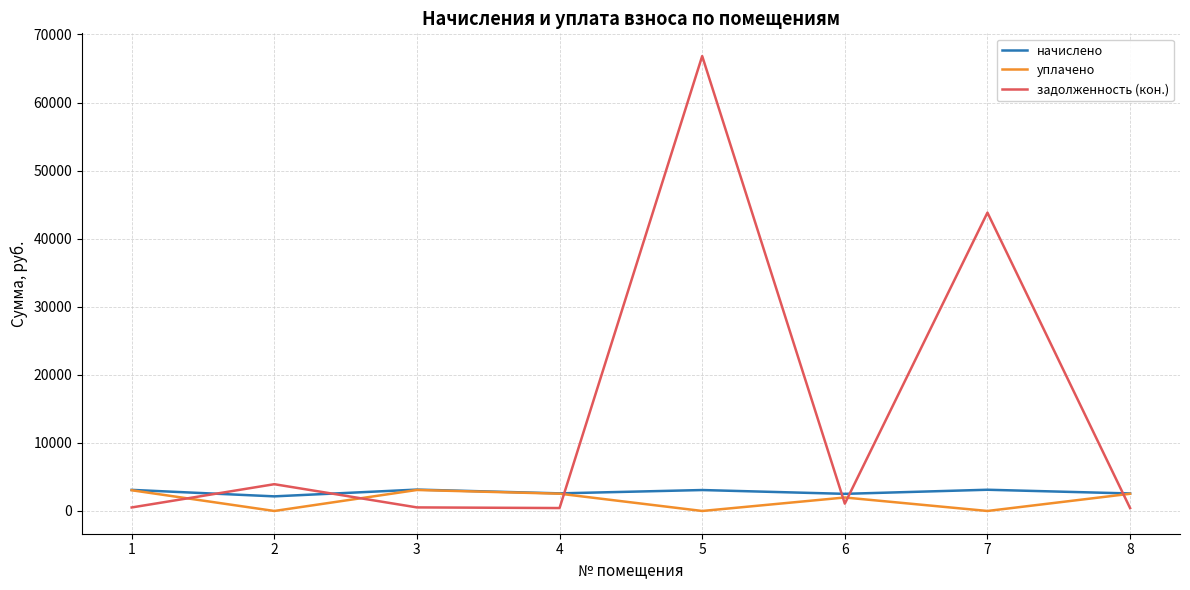

Which series has the largest total across all categories?

задолженность (кон.)